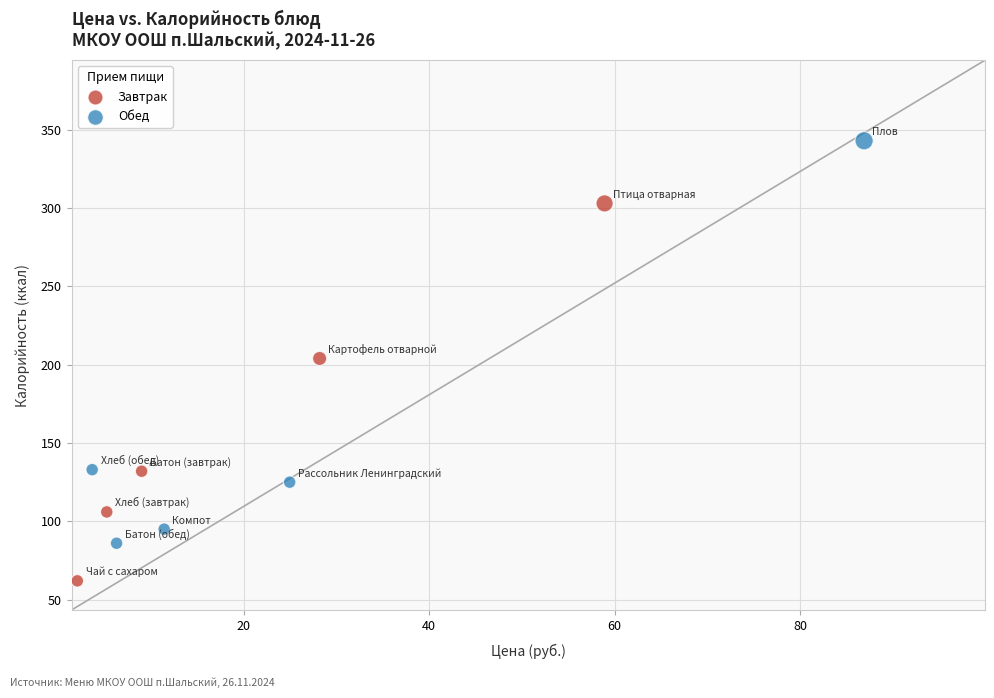

Which series contains the highest Y value?

Обед